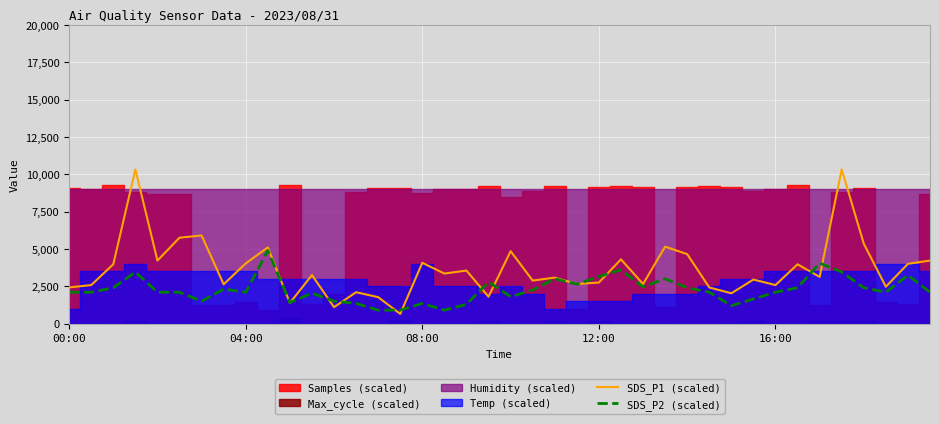

After their last crossing, which series has the higher values: SDS_P2 (scaled) or SDS_P1 (scaled)?

SDS_P1 (scaled)